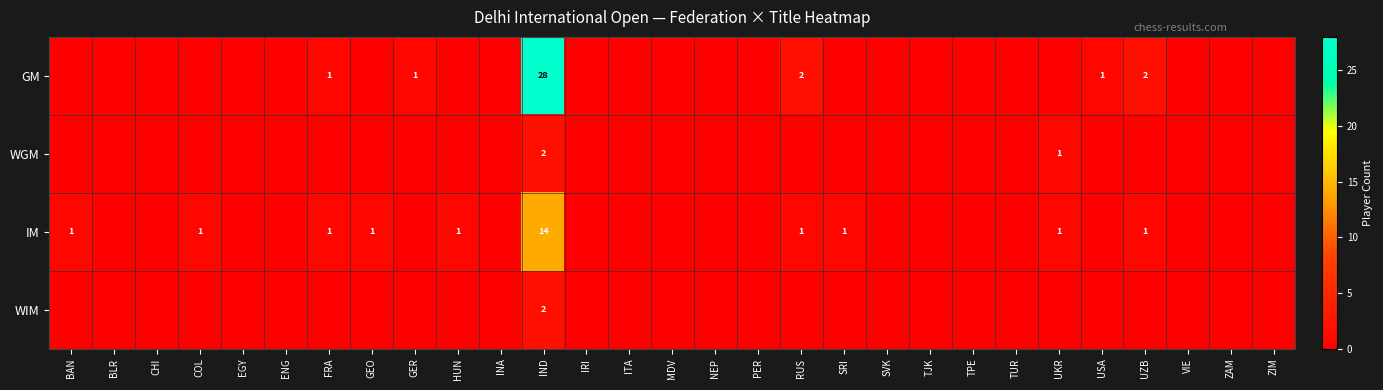

What is the spread (max minus min) of values at IND?

26